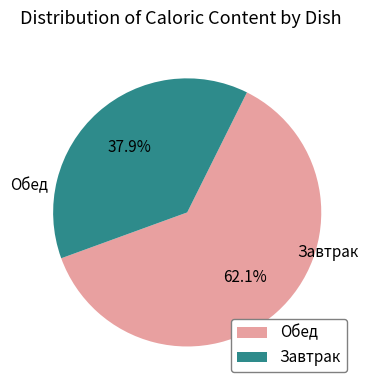

How many segments does this pie chart have?

2